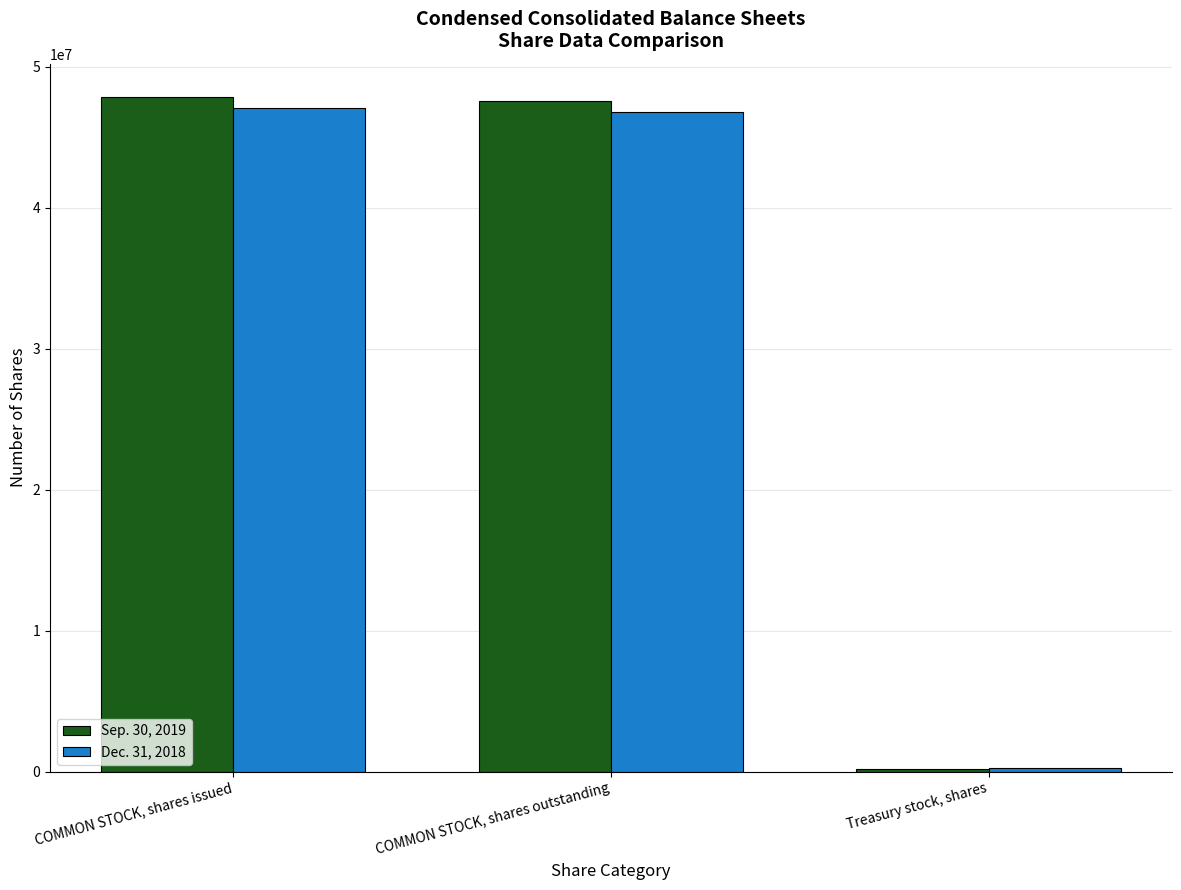

What is the maximum value shown in the chart?

47812221